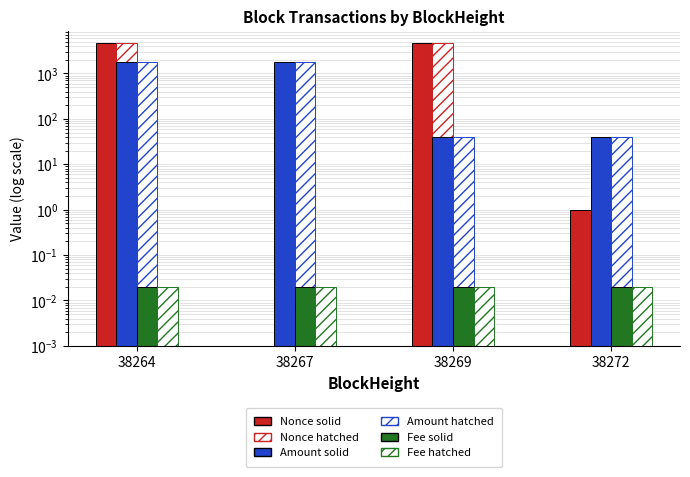

Rank the series at 38269 from lowest to highest value.

Fee solid, Fee hatched, Amount solid, Amount hatched, Nonce solid, Nonce hatched